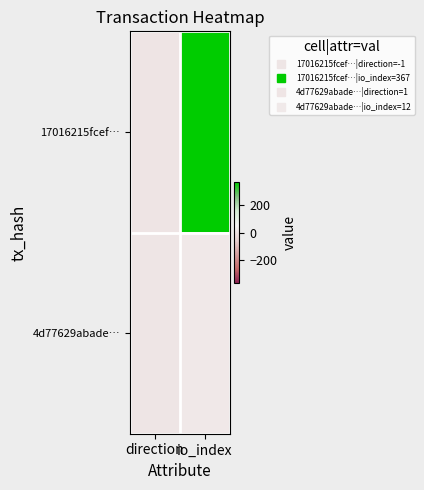

Reading right to left, what are all the values shown in this chart?

17016215fcef…: io_index=367	direction=-1
4d77629abade…: io_index=12	direction=1